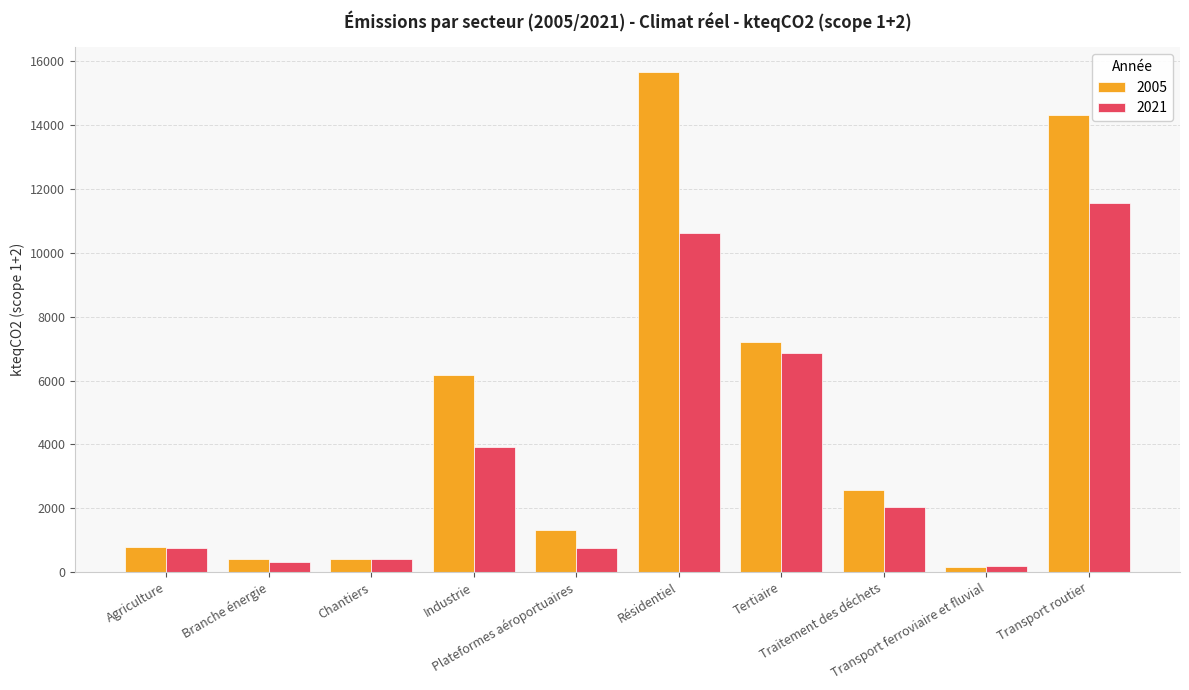

Which series has the widest spread of values?

2005